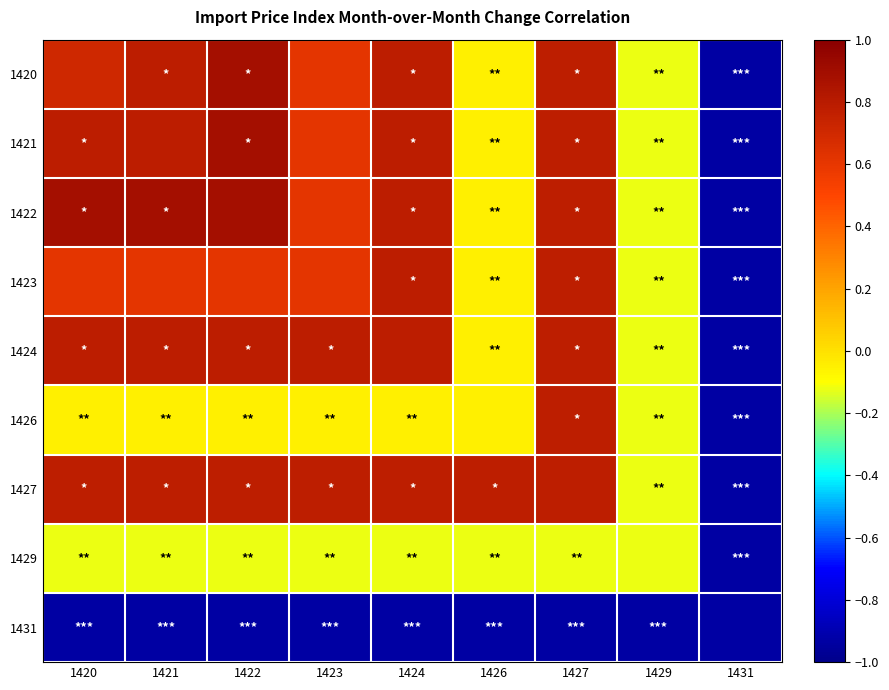

At which category is the sum across all series the highest?

1427